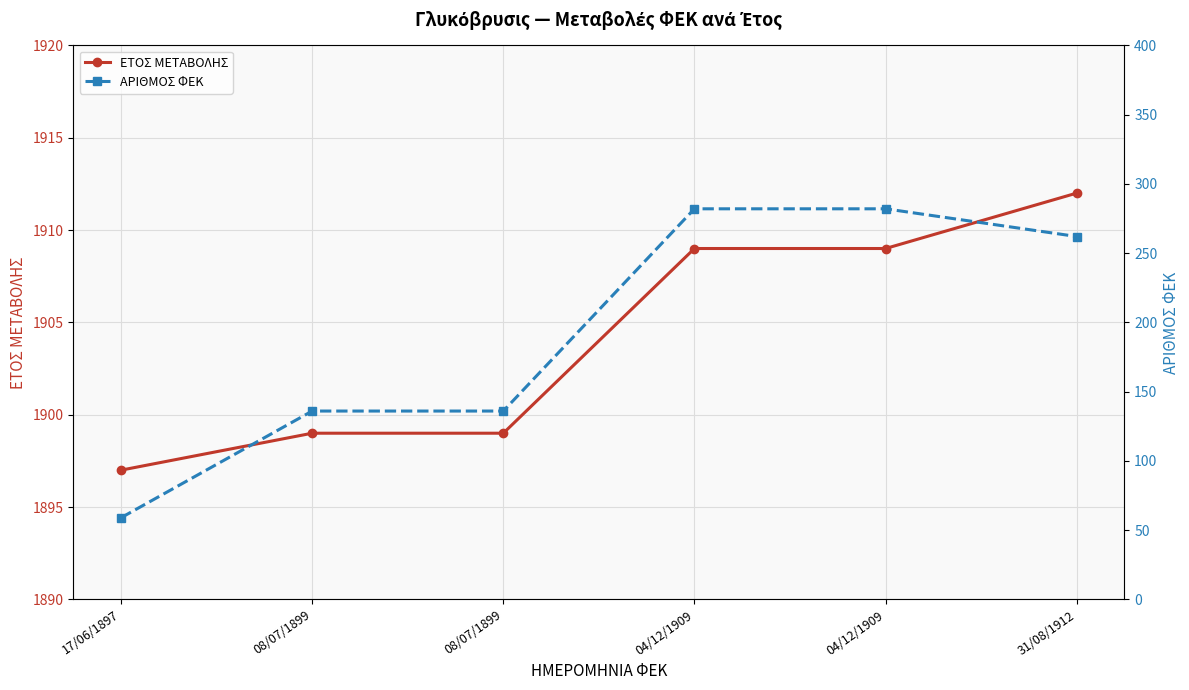

The value of ΕΤΟΣ ΜΕΤΑΒΟΛΗΣ at 08/07/1899 is 1899. True or false?

True